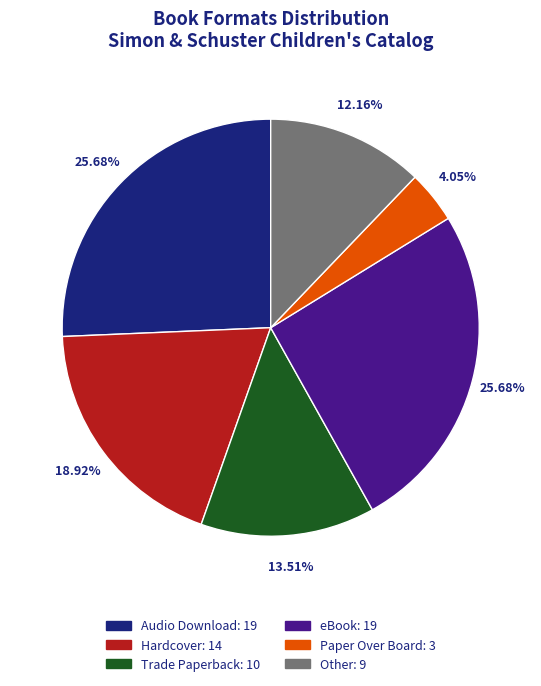

What is the total percentage of eBook and Audio Download?

51.4%